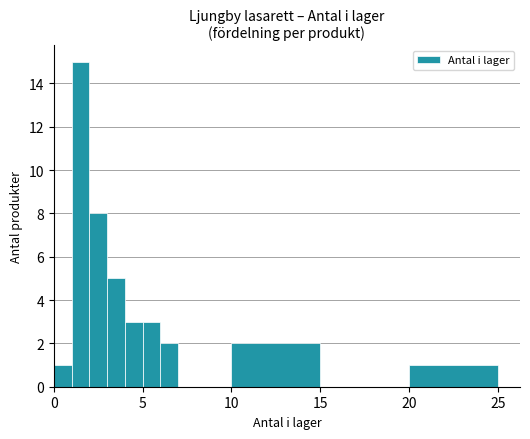

Reading left to right, list all the values displayed in this chart.

1	15	8	5	3	3	2	0	0	0	2	0	1